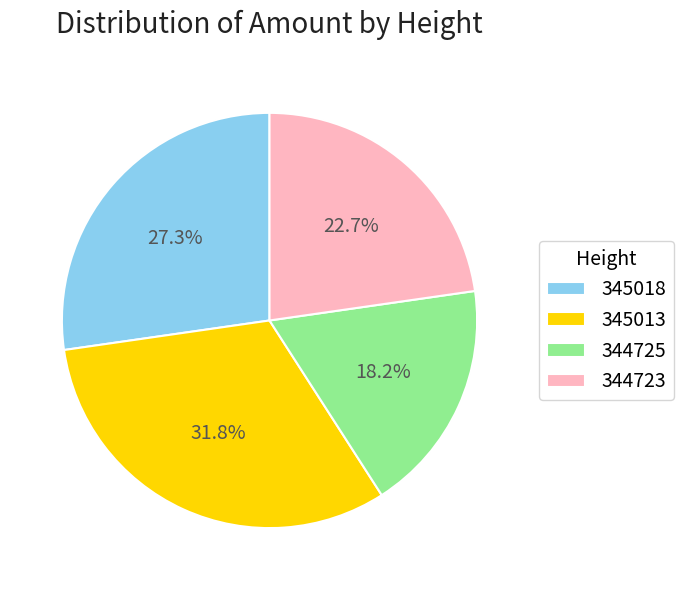

To the nearest percent, what percentage of the pie is 345013?

32%